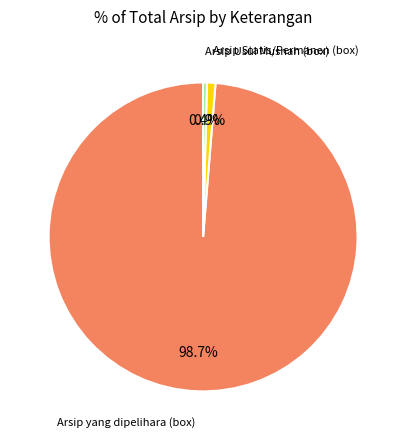

Does any single category account for the majority?

Yes